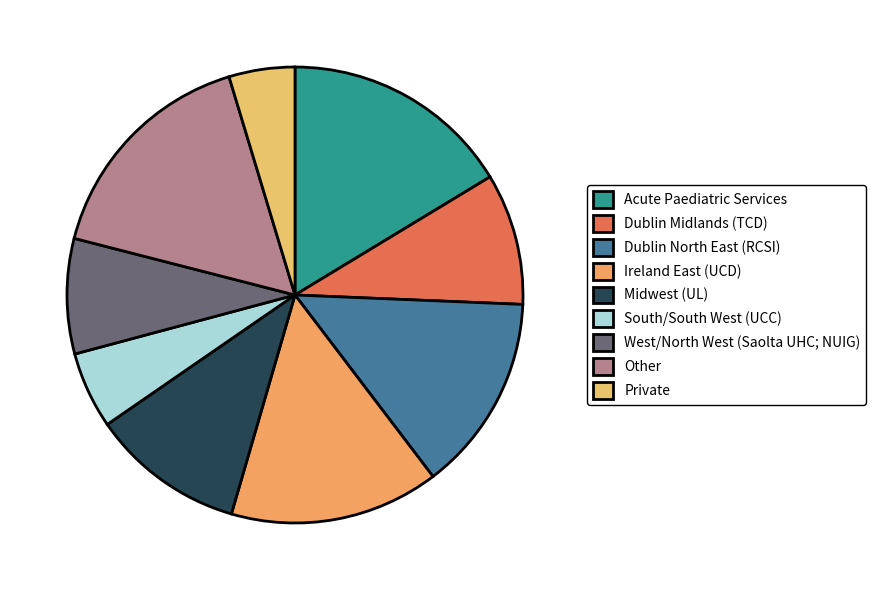

True or false: Acute Paediatric Services accounts for 16% of the total.

True